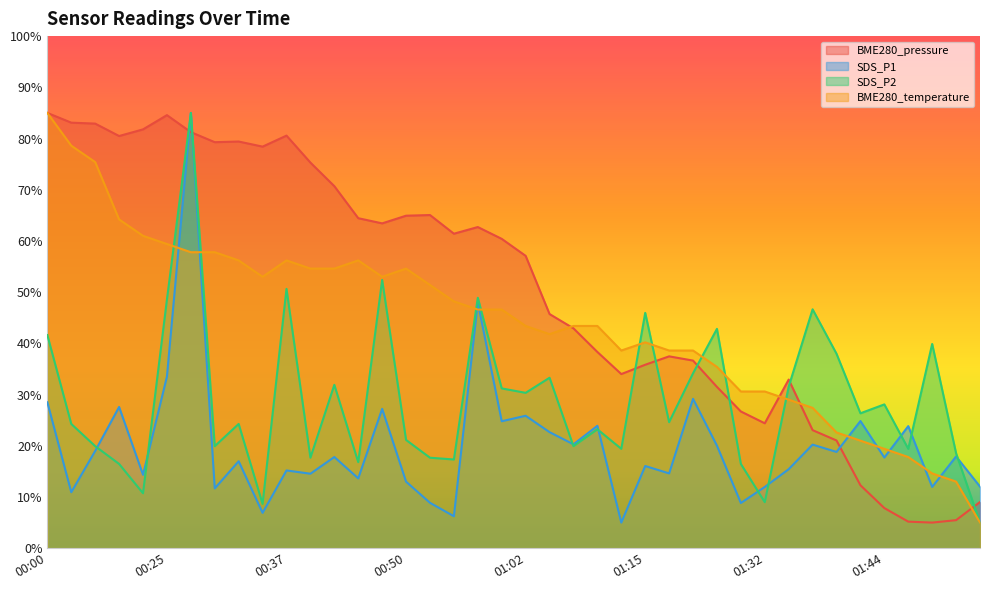

The value of SDS_P1 at 00:57 is 48.0. True or false?

True